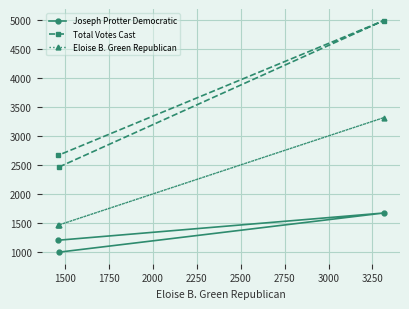

What is the difference between the second highest and minimum values in the Joseph Protter Democratic series?

205